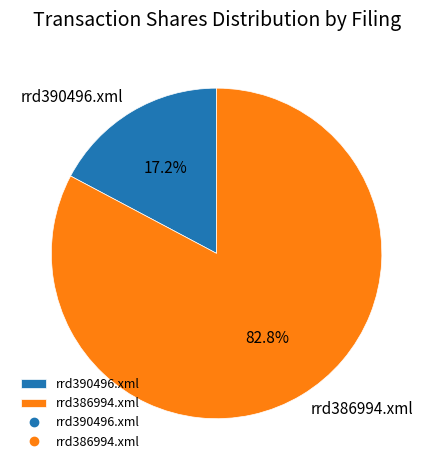

To the nearest percent, what portion does rrd386994.xml represent?

83%